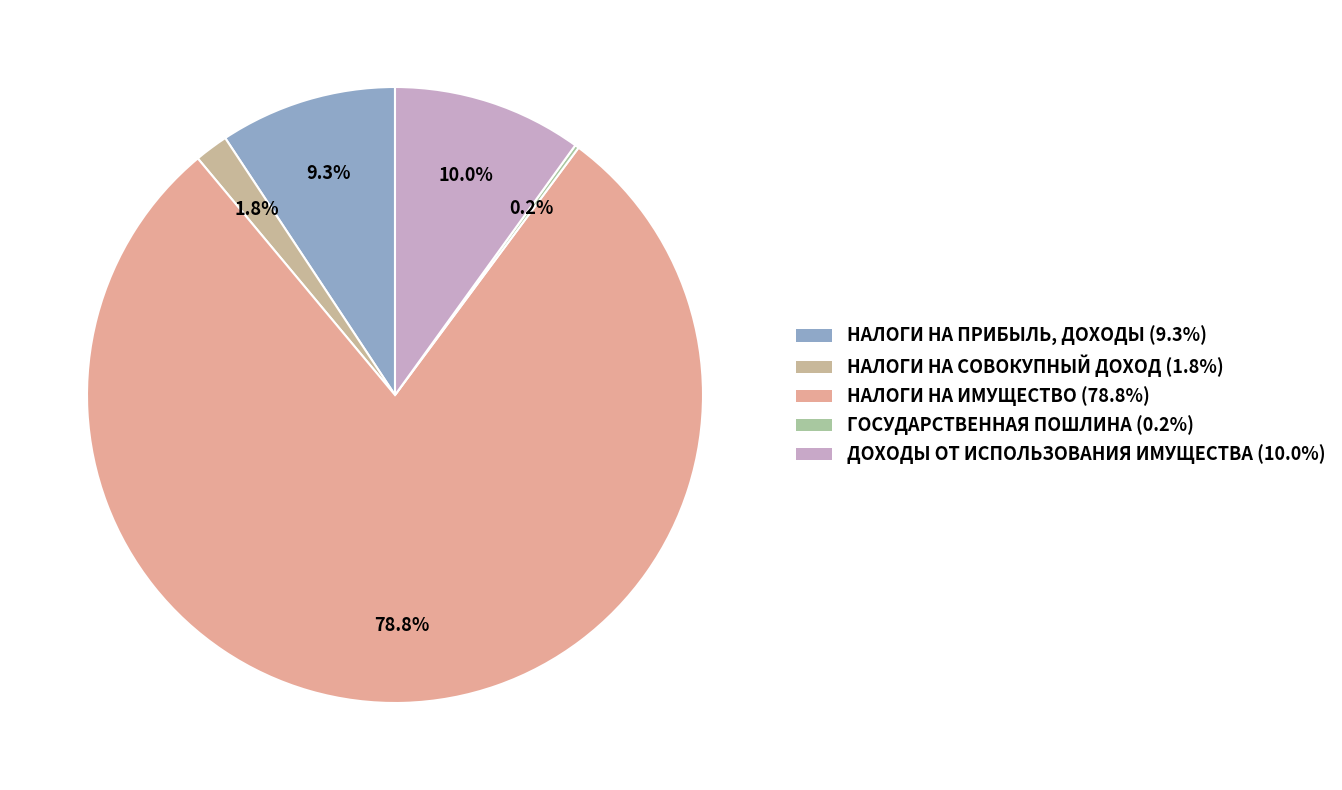

Is the sum of НАЛОГИ НА ИМУЩЕСТВО and ДОХОДЫ ОТ ИСПОЛЬЗОВАНИЯ ИМУЩЕСТВА greater than half?

Yes